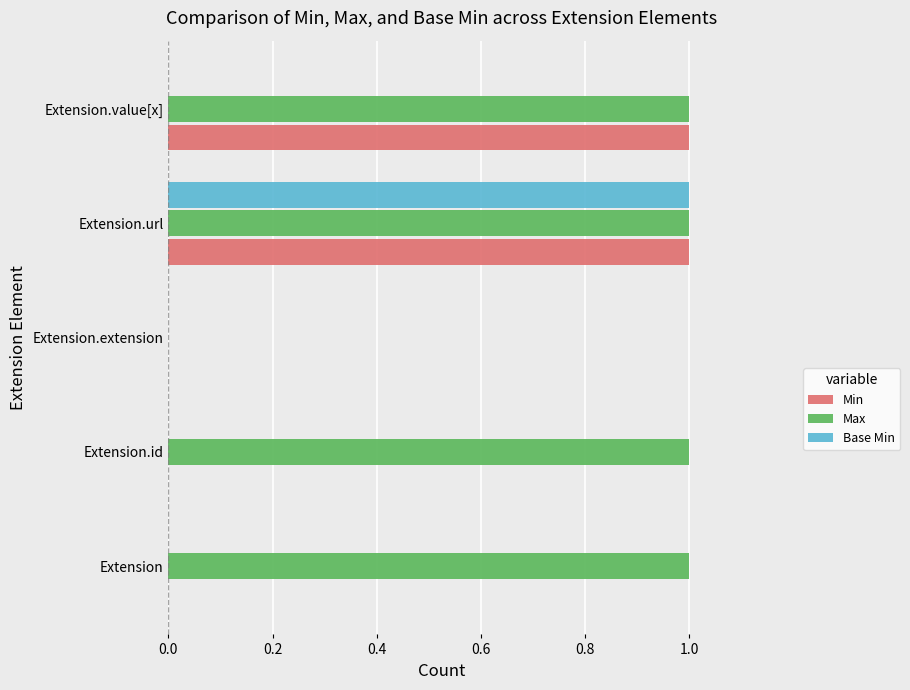

What is the sum of all Max values?

4